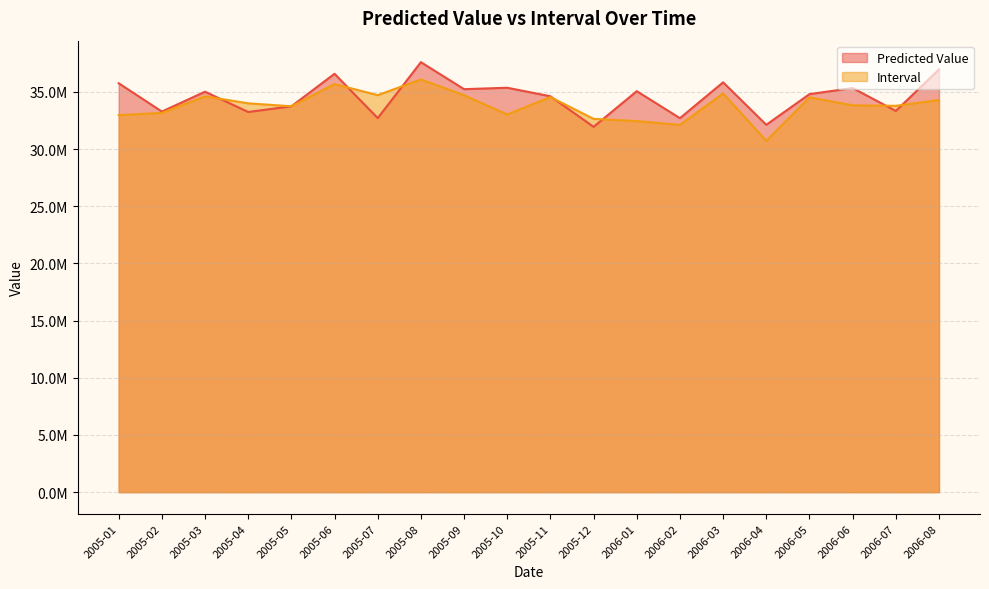

Reading right to left, list all the values displayed in this chart.

Predicted Value: 36966836.7	33338653.2	35338403.3	34807518.8	32127631.7	35840227.0	32706575.6	35065430.7	31948590.3	34620066.1	35365464.3	35241494.2	37603055.5	32709249.0	36587979.5	33743322.0	33245706.1	35020006.0	33282584.4	35760520.1
Interval: 34295052.1	33784773.7	33829375.0	34522818.8	30725859.4	34865941.3	32117813.1	32450178.9	32644148.2	34551647.5	33031560.0	34709461.2	36090634.3	34718596.5	35686821.2	33745717.8	34003502.4	34613147.9	33166169.9	32969784.6